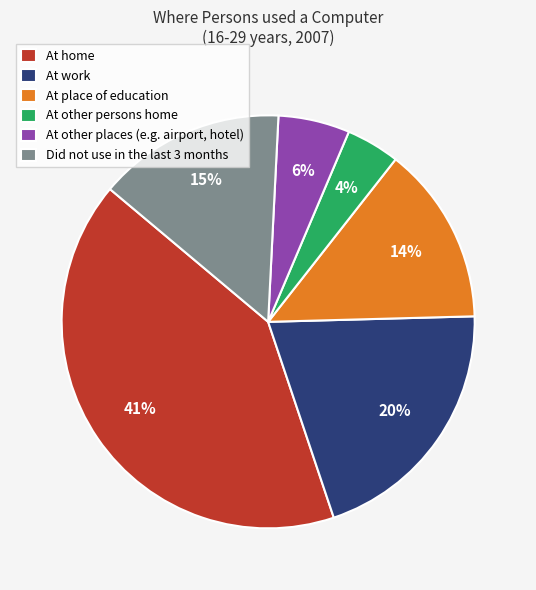

Rank the categories by value from lowest to highest.

At other persons home, At other places (e.g. airport, hotel), At place of education, Did not use in the last 3 months, At work, At home